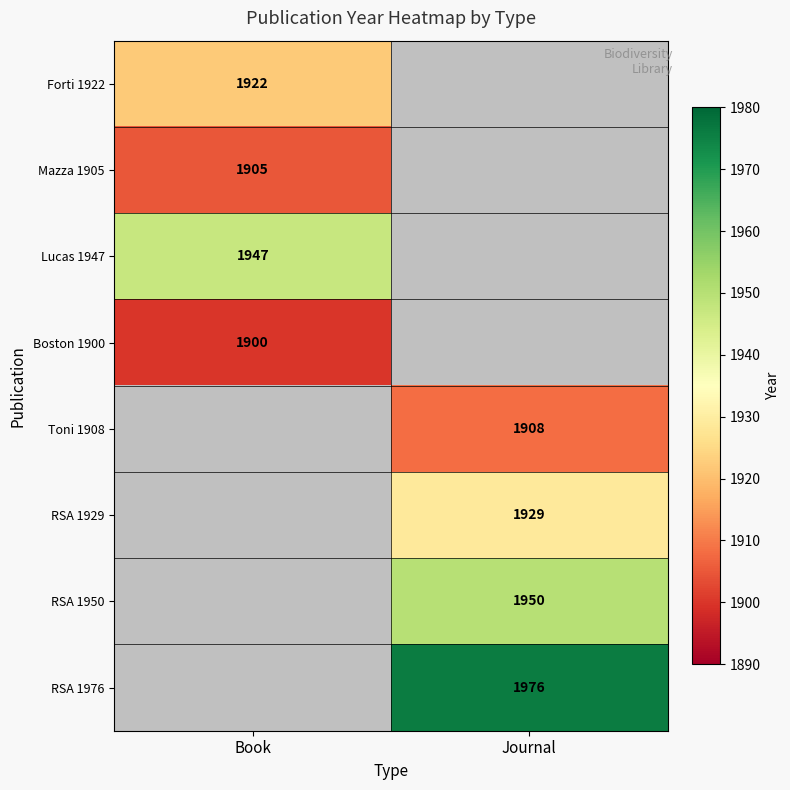

Which category has the lowest value across all series?

Journal